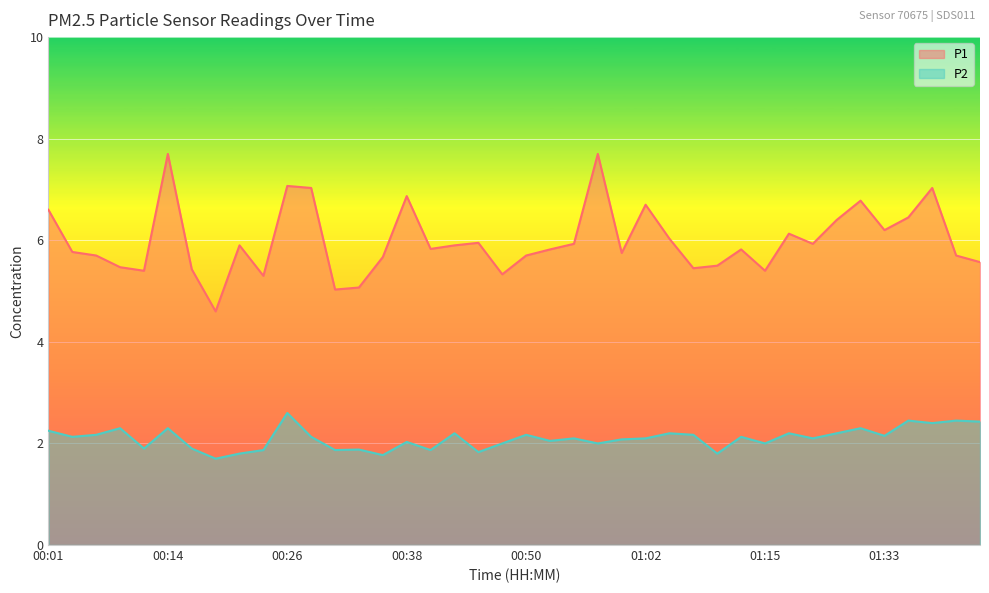

What is the difference between the second highest and second lowest values in the P2 series?

0.7